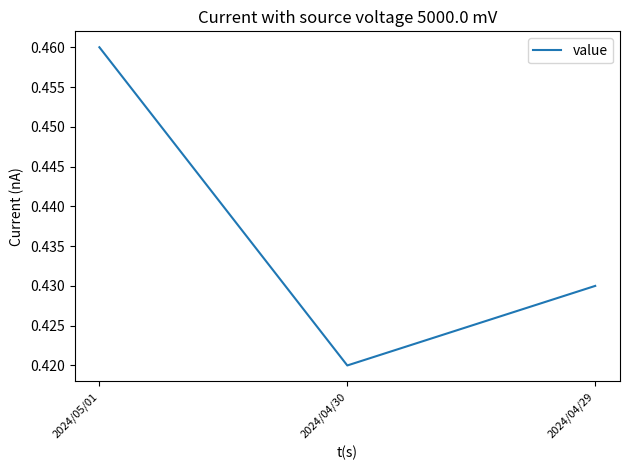

Between 2024/04/29 and 2024/05/01, which is larger?

2024/05/01